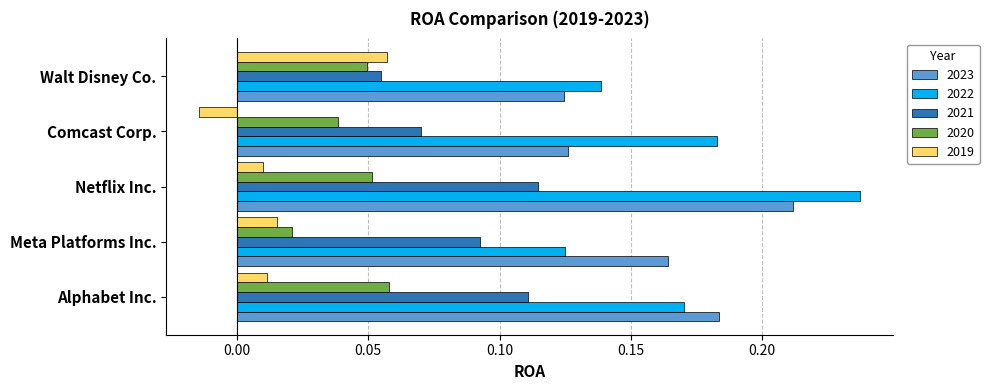

Which label corresponds to the largest value in the chart?

Netflix Inc.